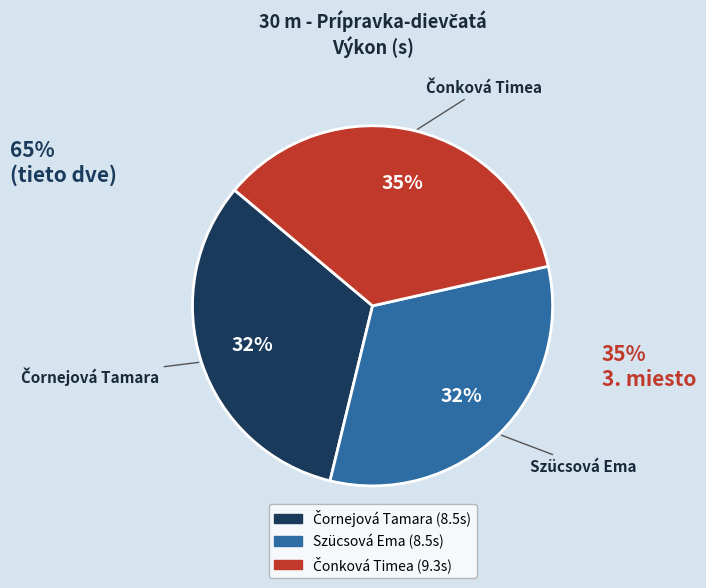

To the nearest percent, what is the average slice percentage?

33%